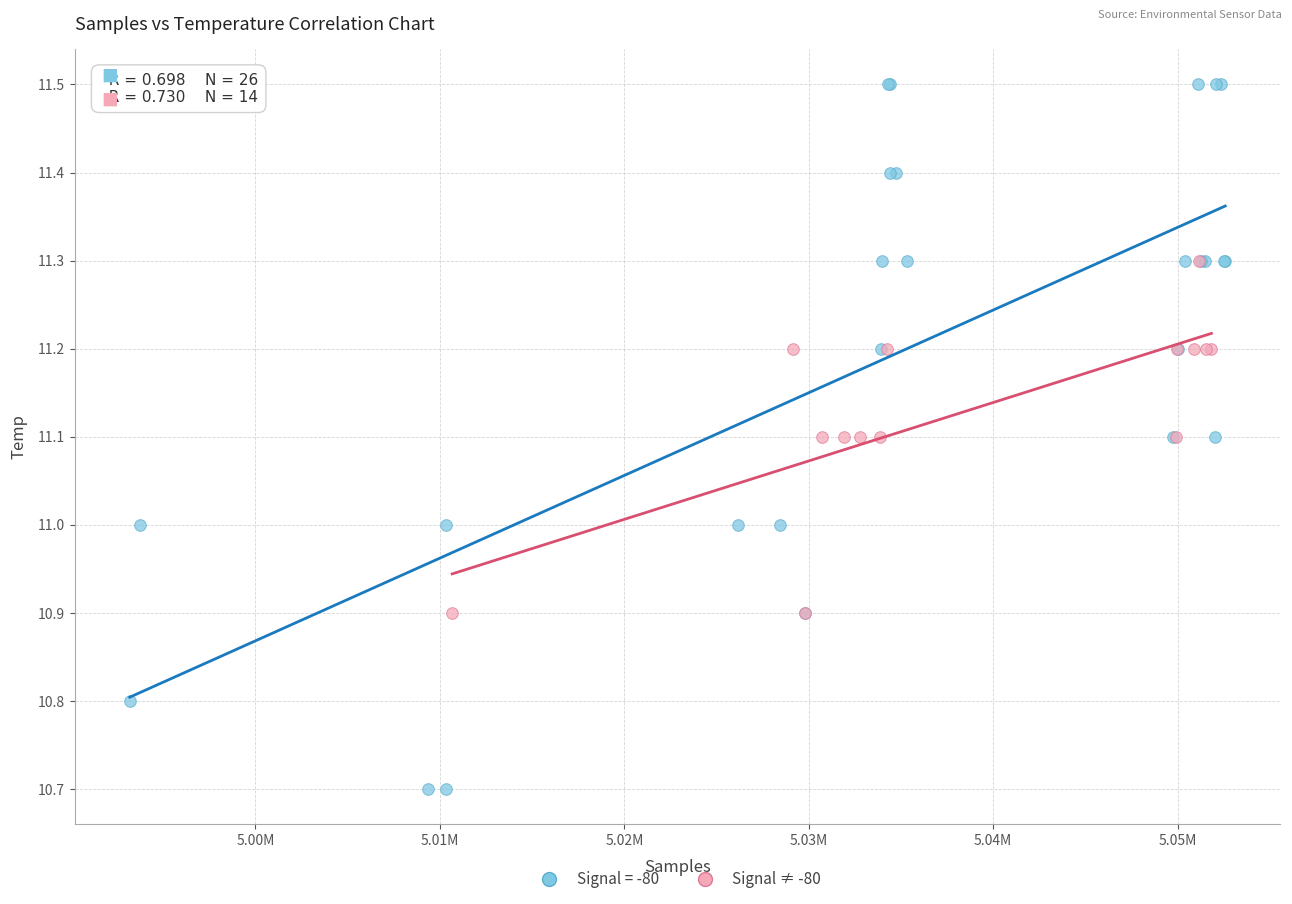

Which series contains the lowest Y value?

Signal = -80